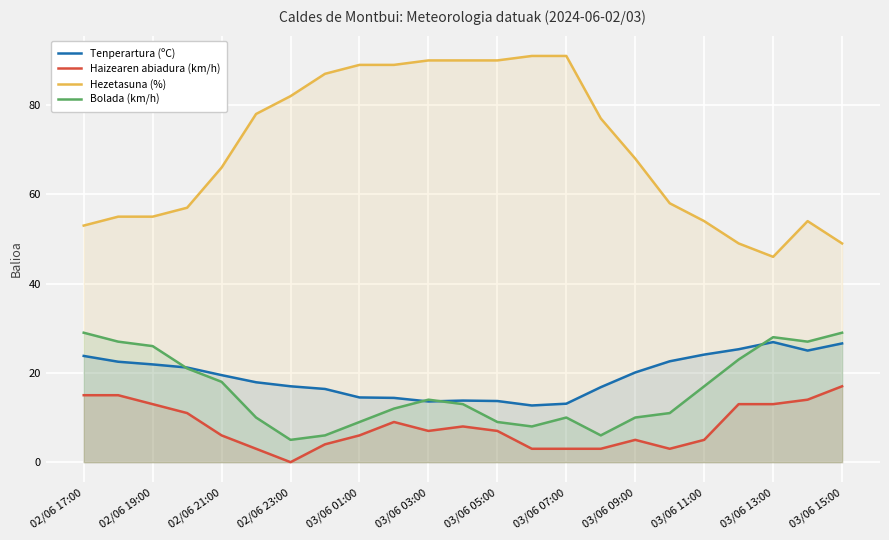

Which series has the largest total across all categories?

Hezetasuna (%)